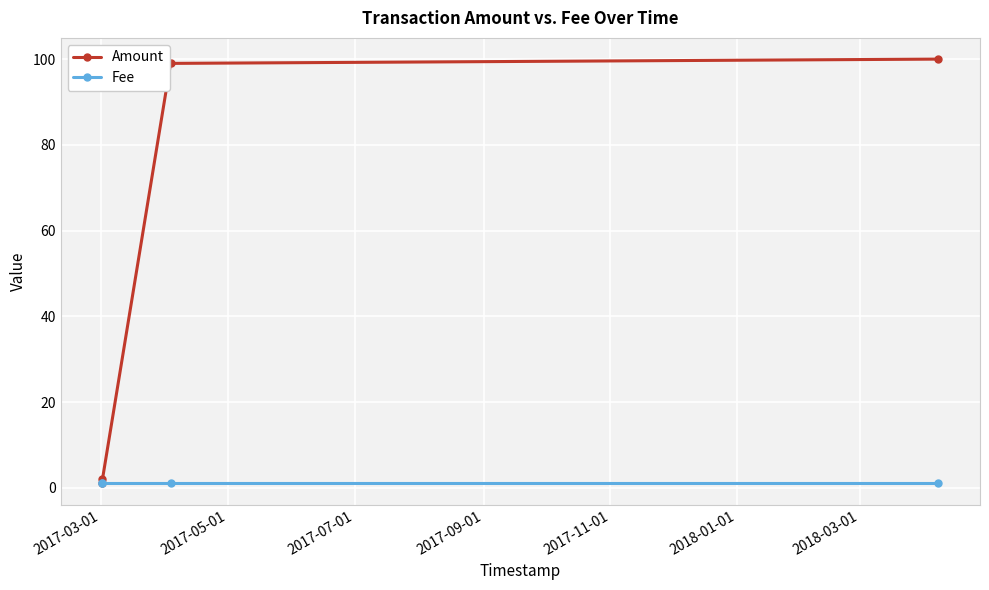

Count the Fee values in the range 1 to 2.

4